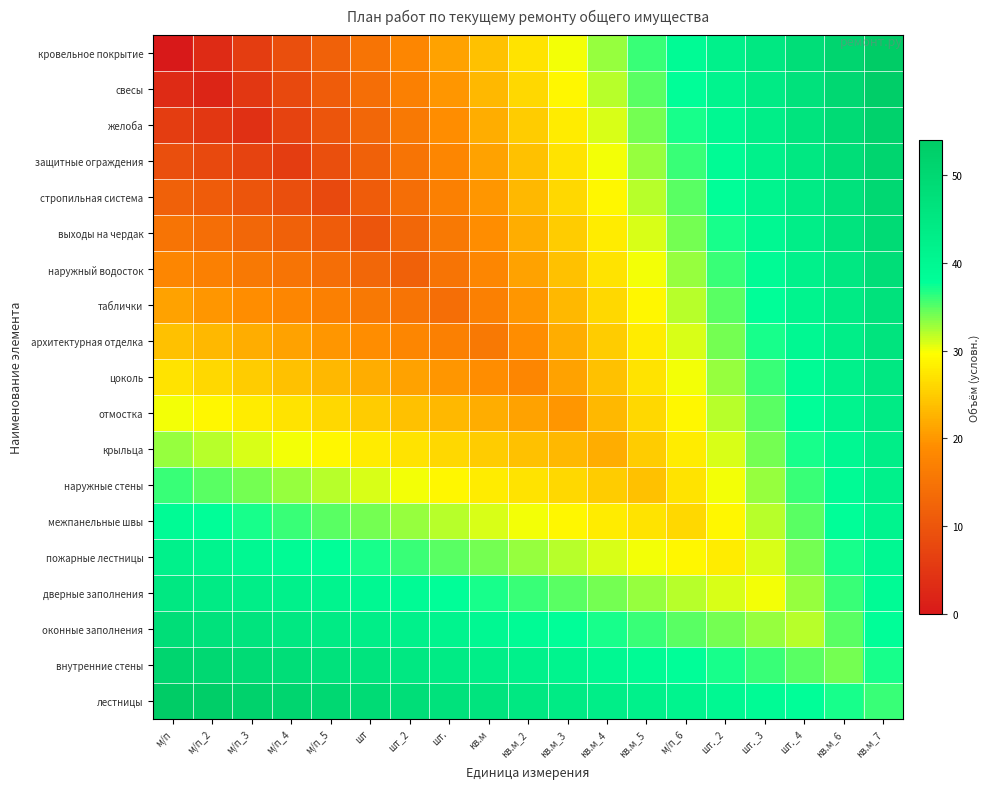

What is the difference between the highest and lowest values at шт._4?

16